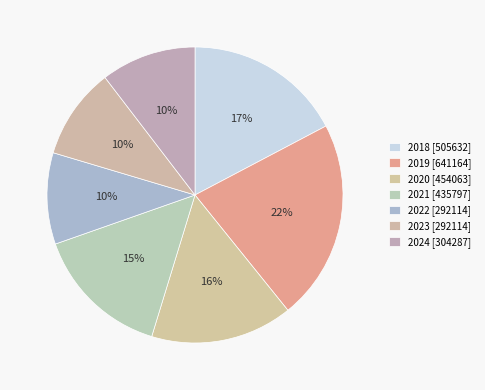

Approximately how many times larger is the value at 2024 compared to 2022?

1.0